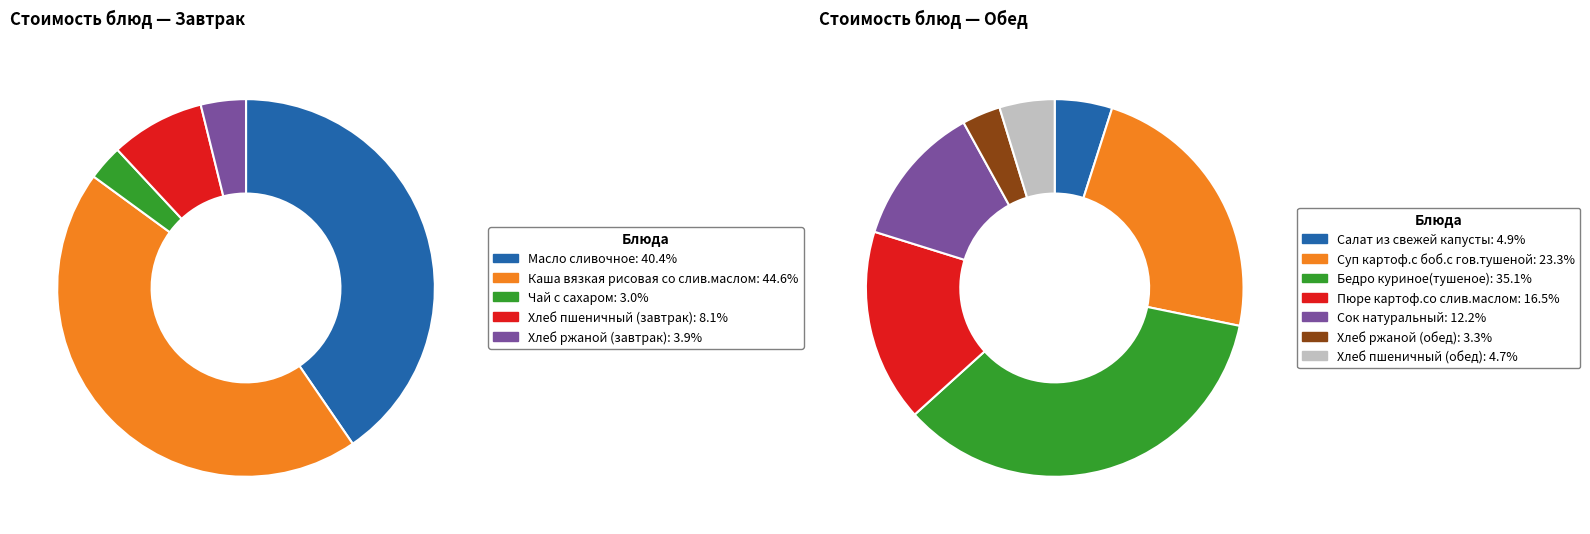

The Масло сливочное slice represents 28% of the pie. True or false?

False